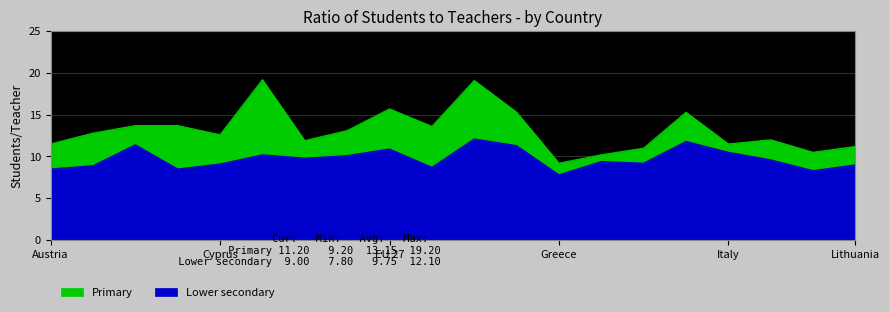

What is the label of the 12th point from the right?

EU 27